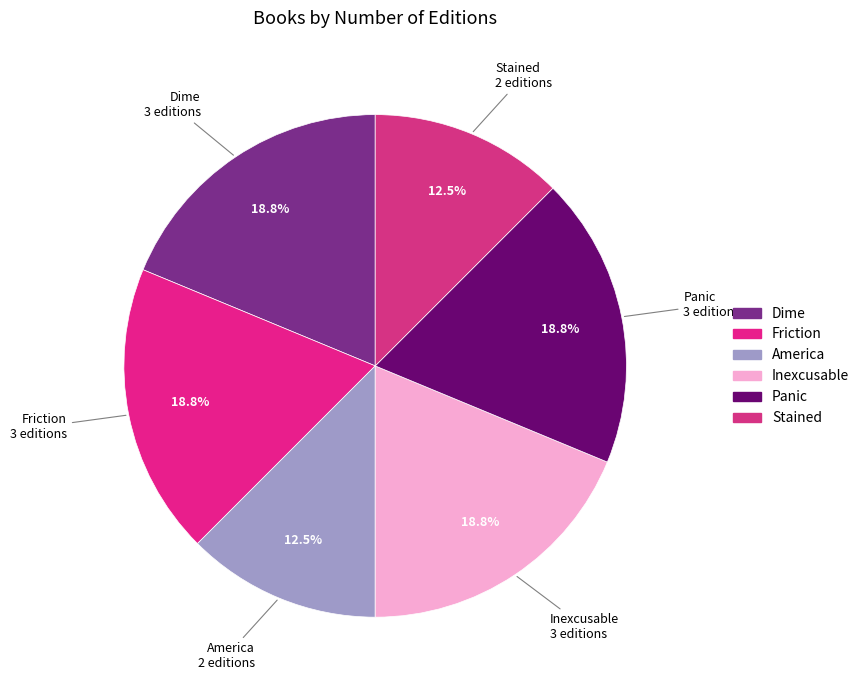

Count the number of slices in the pie.

6